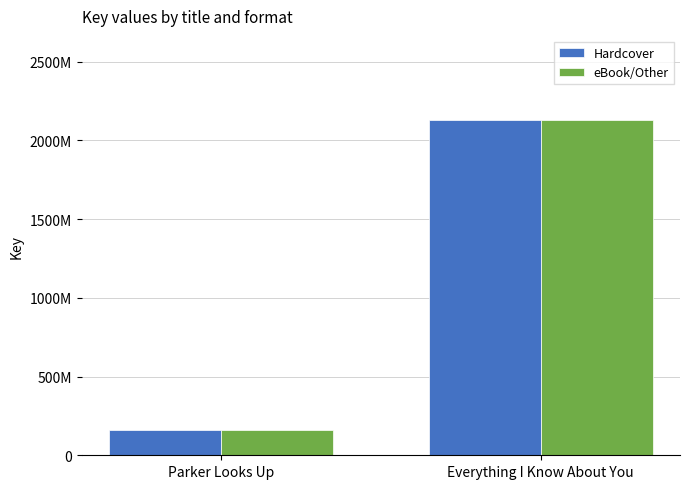

At Everything I Know About You, list the series in order from largest to smallest.

Hardcover, eBook/Other